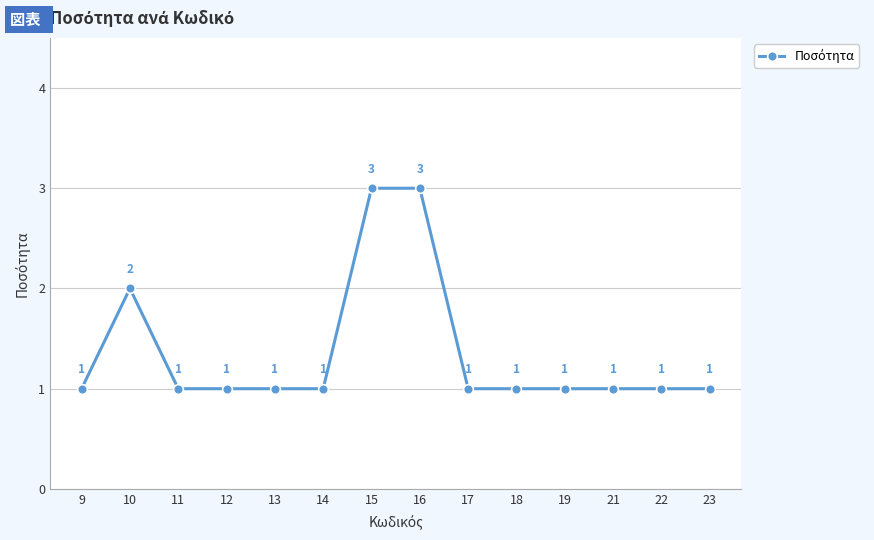

What is the value of the 13th point from the left?

1